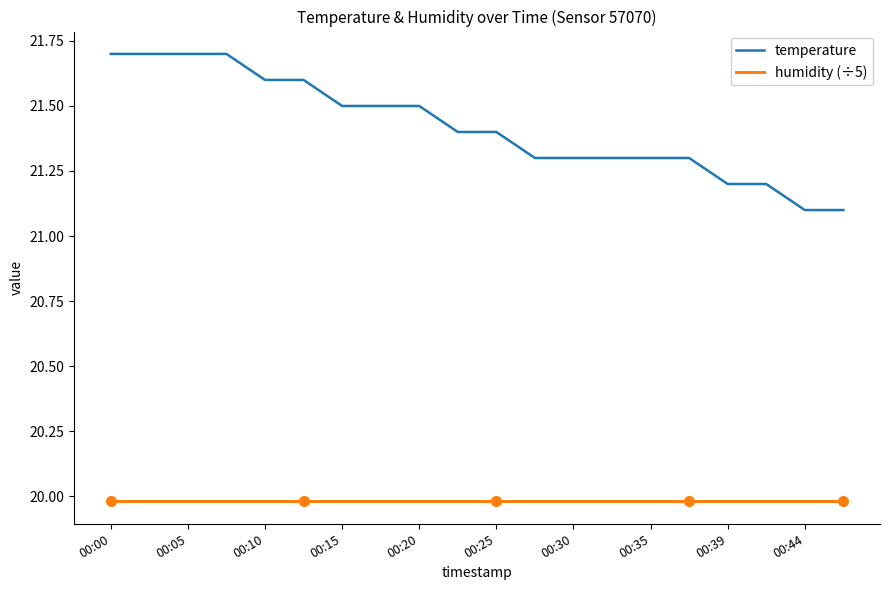

What is the minimum value for temperature?

21.1